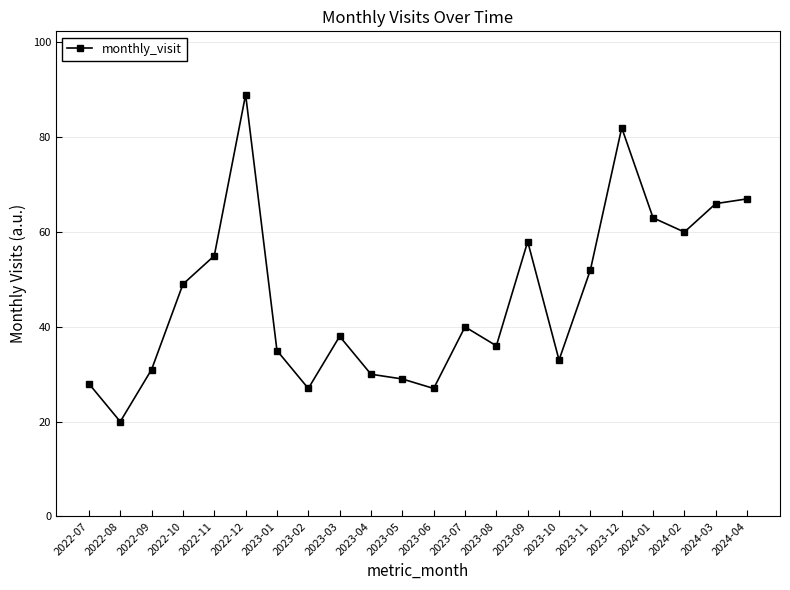

Is it true that the value at 2023-09 is 58?

True